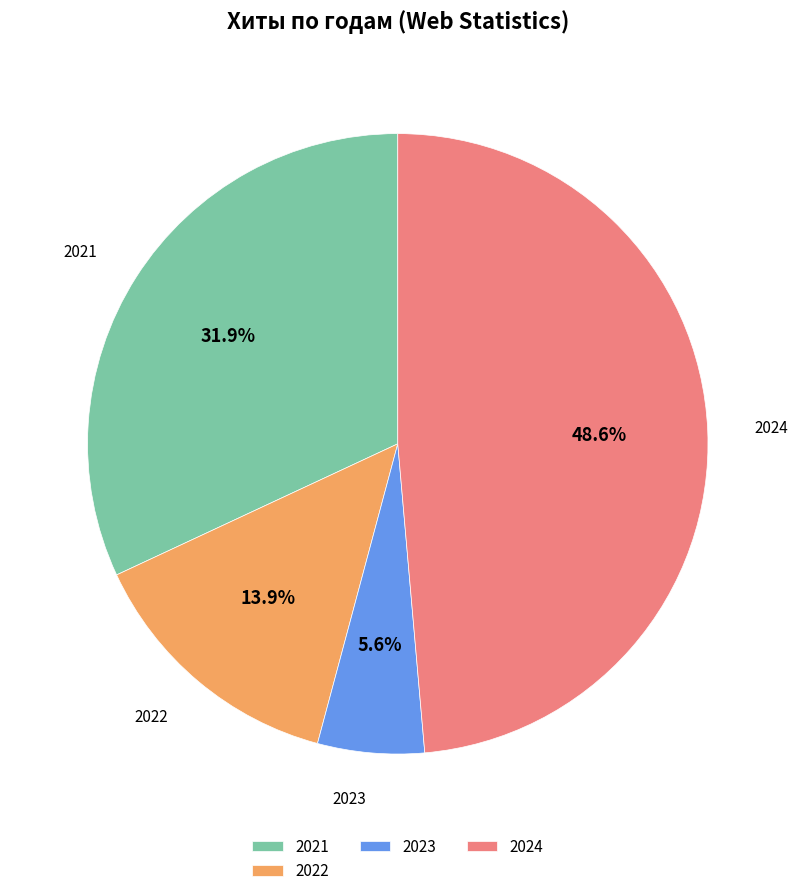

What percentage do 2024 and 2022 together represent?

62.5%